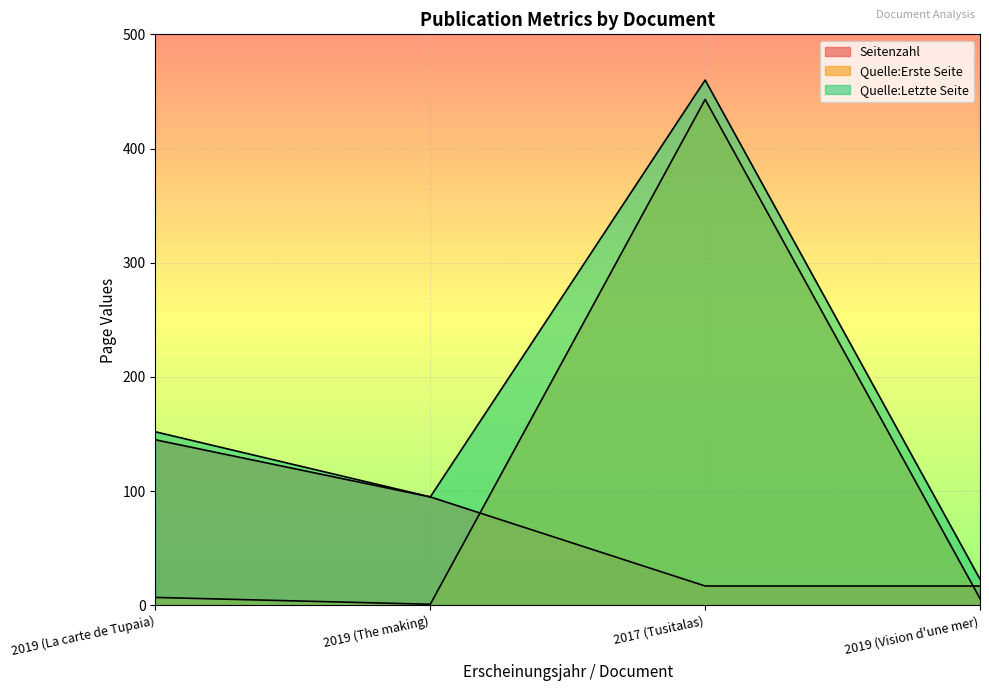

What is the value of the Seitenzahl point at the 2nd from the left?

95